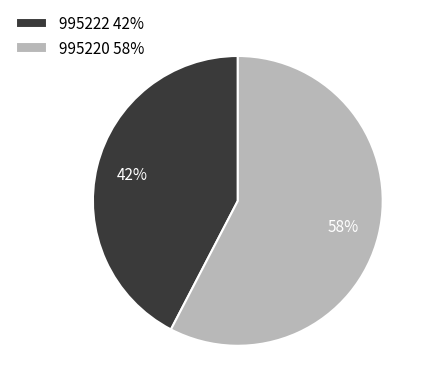

To the nearest percent, what is the average slice percentage?

50%